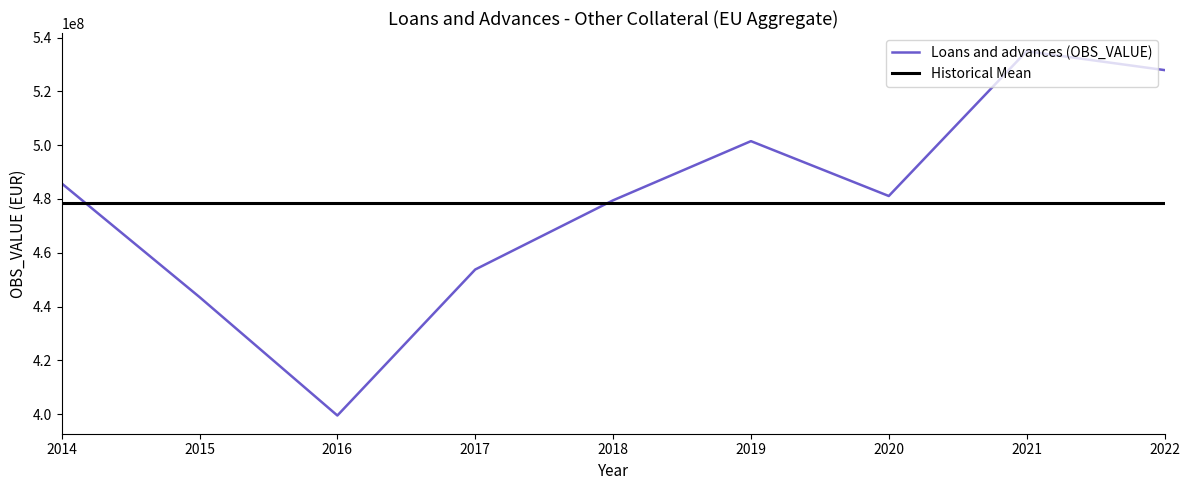

How many times do Loans and advances (OBS_VALUE) and Historical Mean cross each other?

2